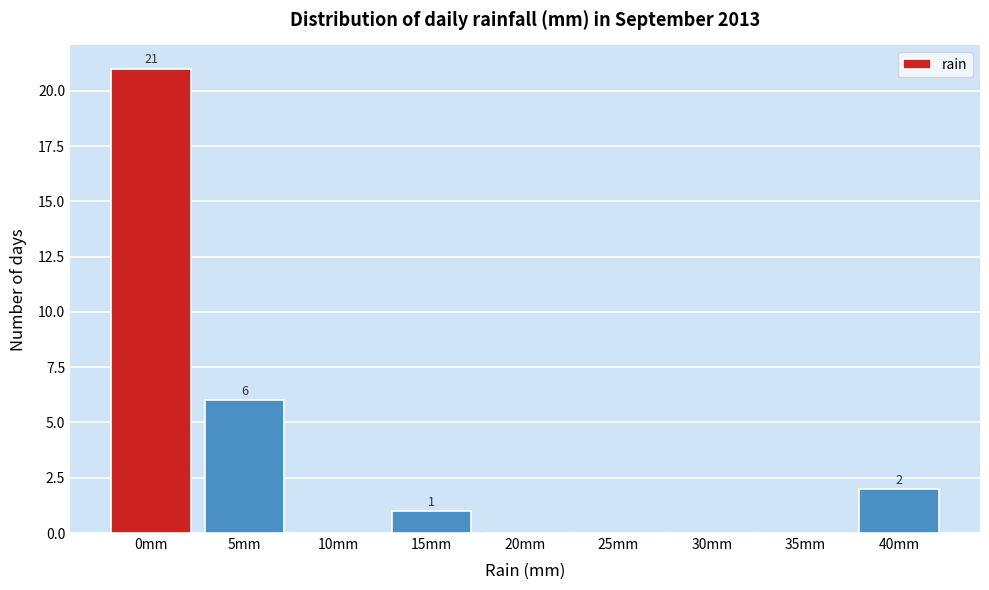

Reading left to right, extract all data points from this chart.

0mm=21	5mm=6	10mm=0	15mm=1	20mm=0	25mm=0	30mm=0	35mm=0	40mm=2